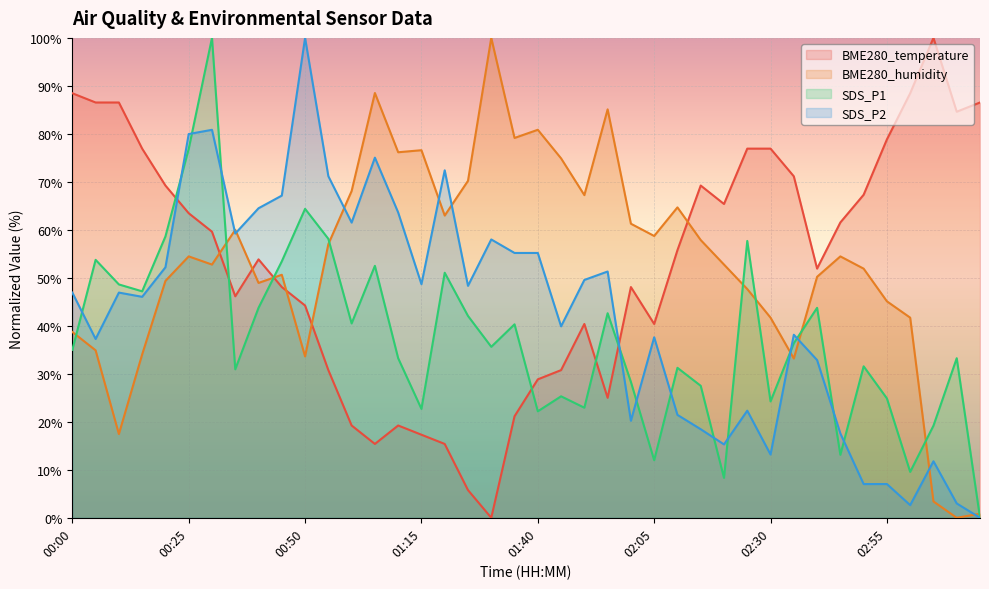

In SDS_P1, how many points are higher than both neighbors (excluding endpoints)?

13